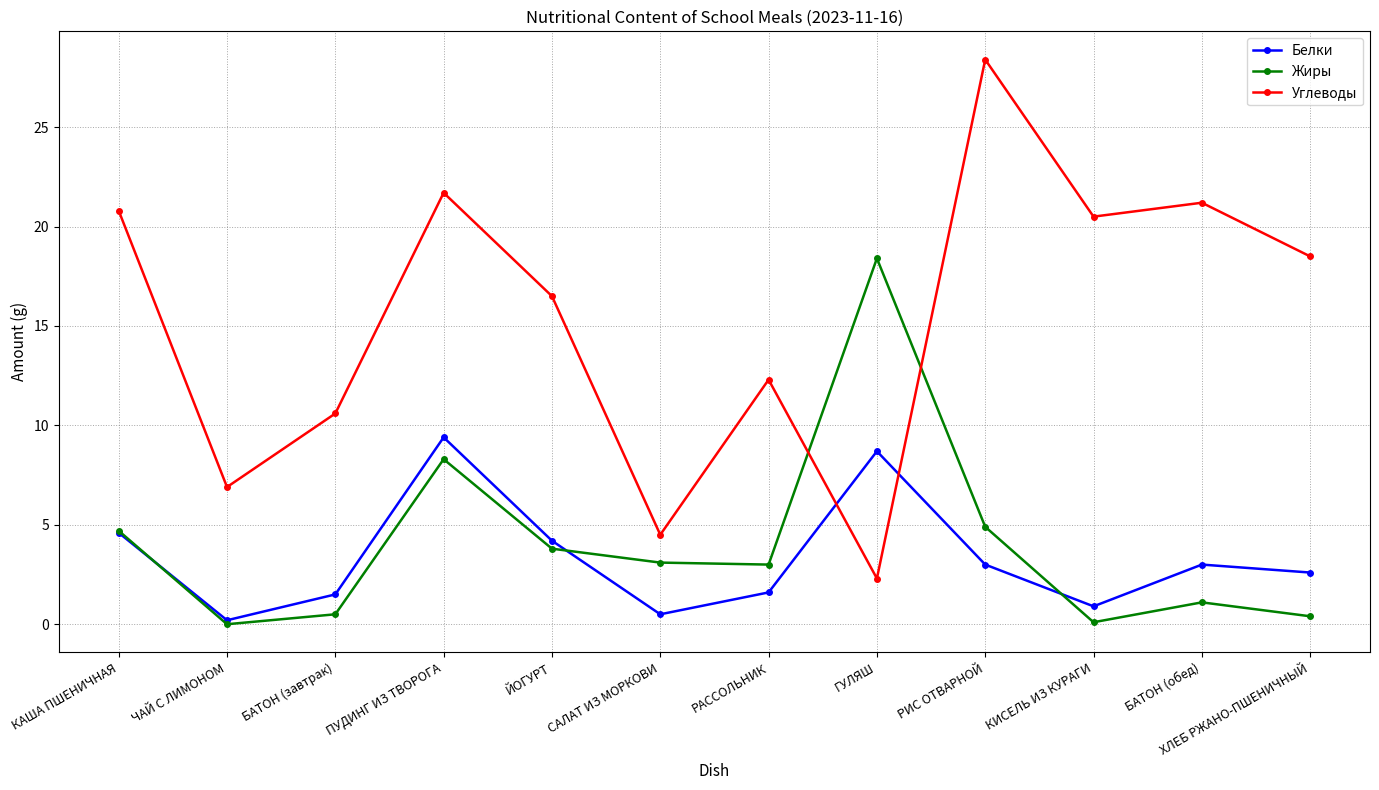

At which label does Белки reach its minimum?

ЧАЙ С ЛИМОНОМ